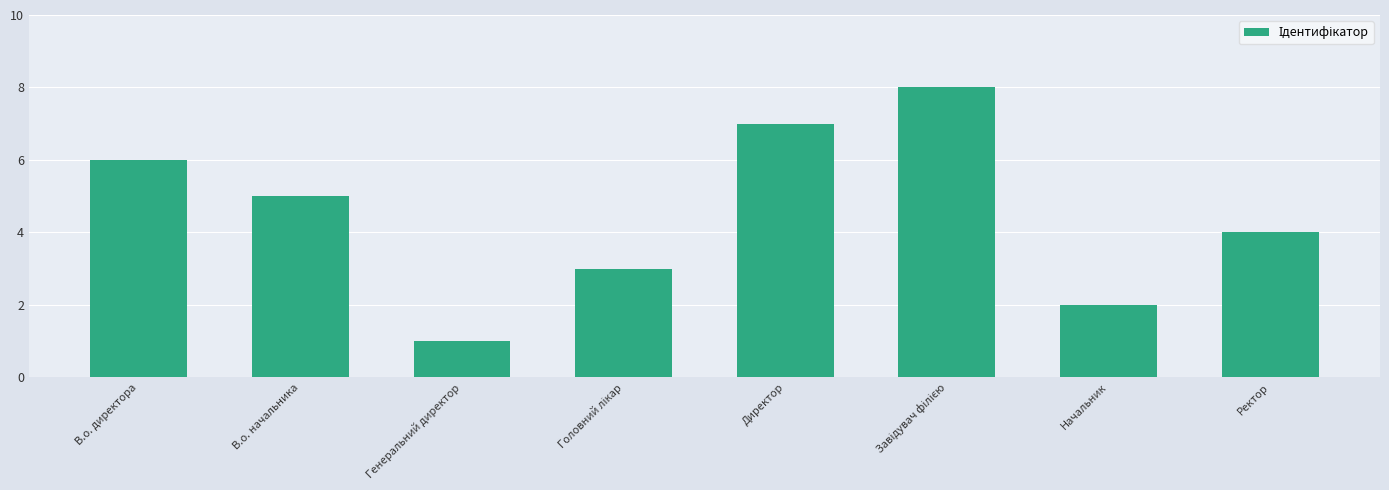

What is the maximum value shown in the chart?

8